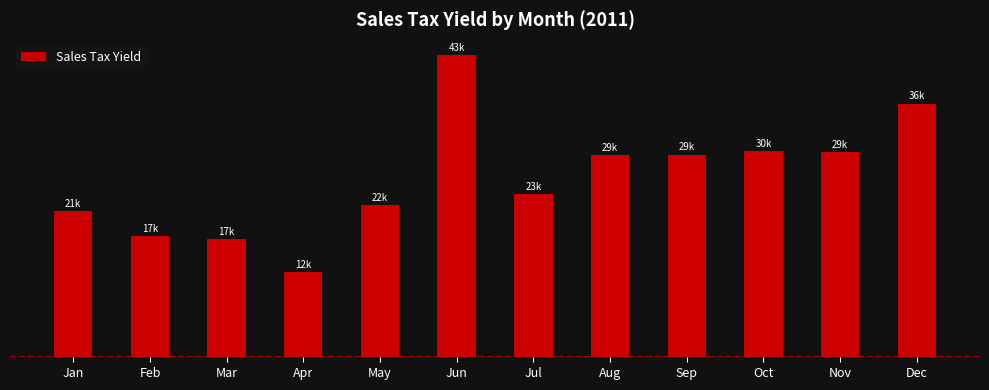

Does the chart contain any negative values?

No